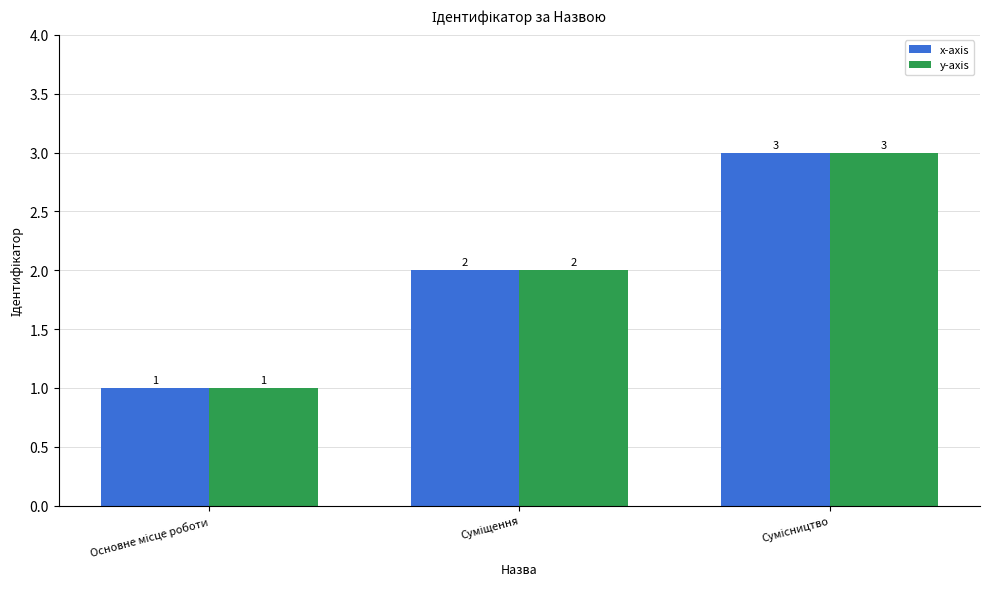

What is the minimum value shown in the chart?

1